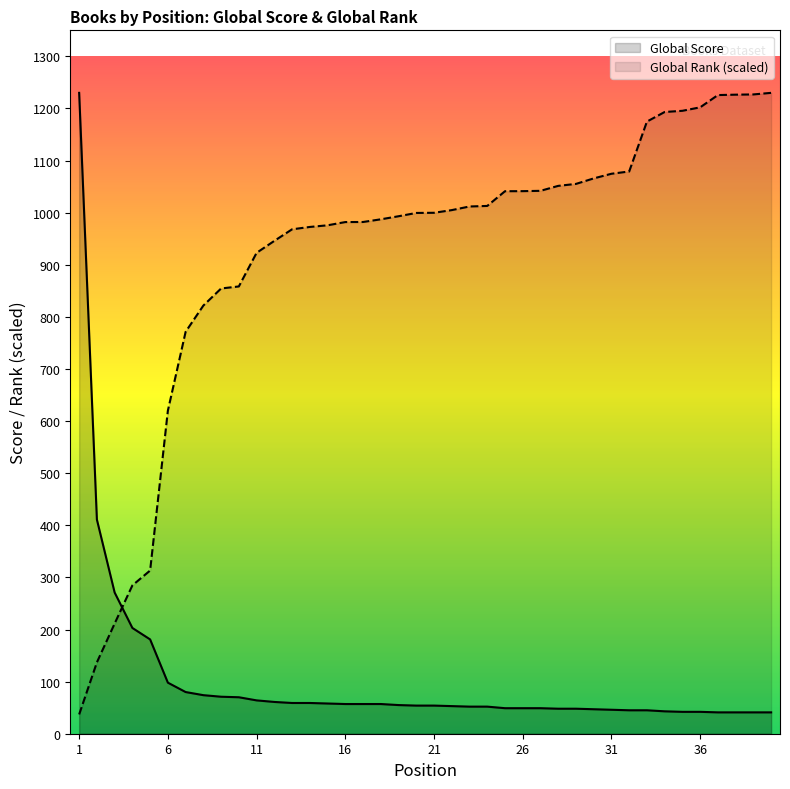

True or false: Global Score and Global Rank (scaled) cross at least once.

True